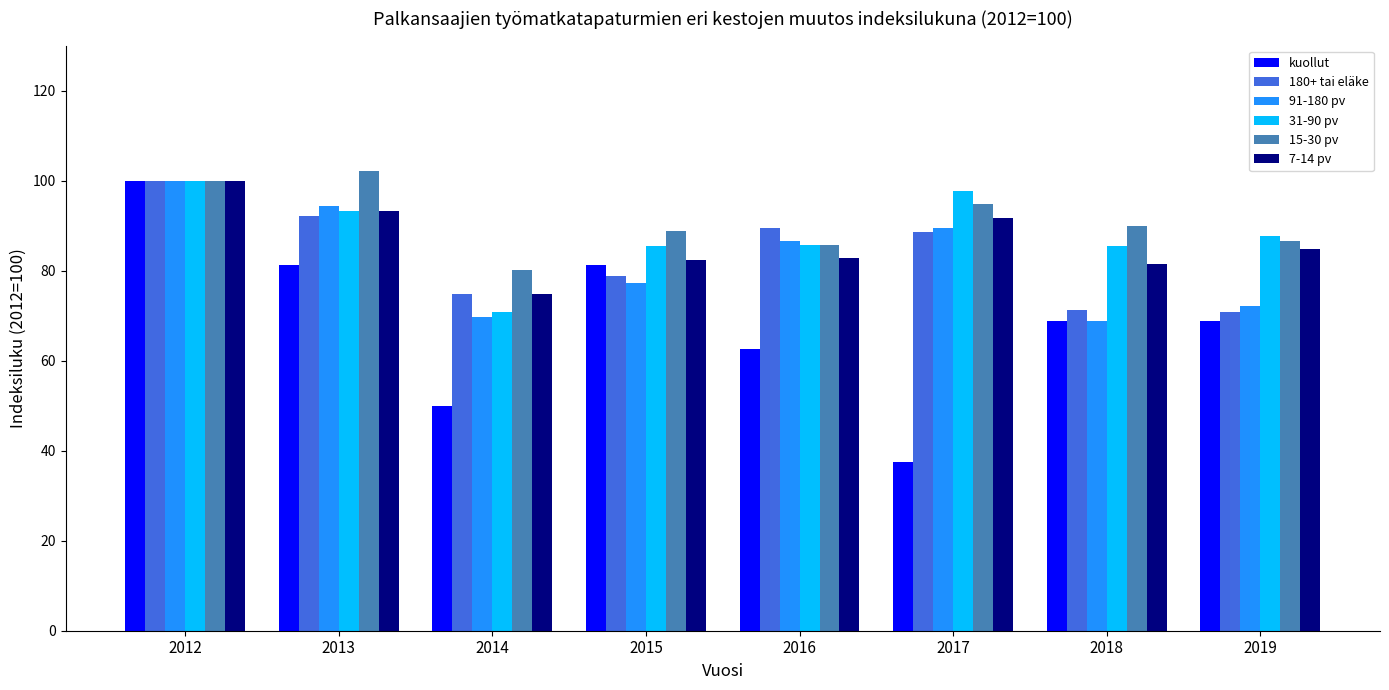

What is the sum of all 7-14 pv values?

691.5